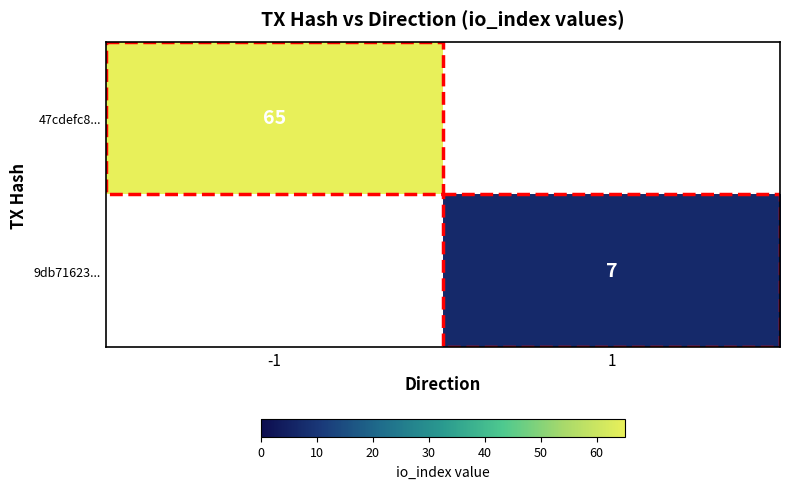

What is the maximum value shown in the chart?

65.0